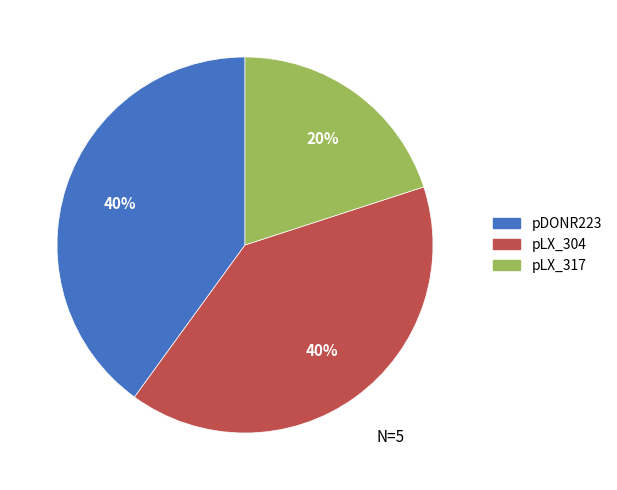

To the nearest percent, what is the difference between the largest and smallest slice percentages?

20%